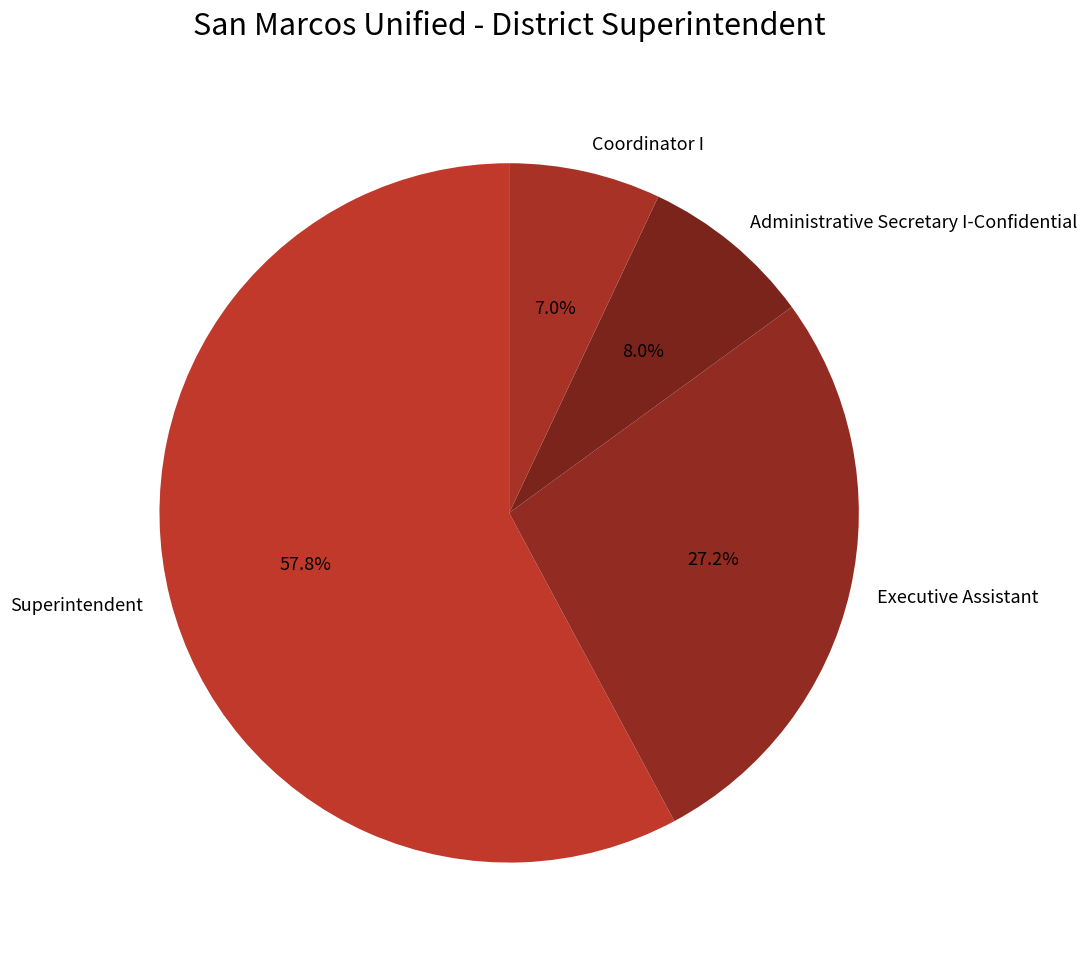

Rank the categories by value from lowest to highest.

Coordinator I, Administrative Secretary I-Confidential, Executive Assistant, Superintendent